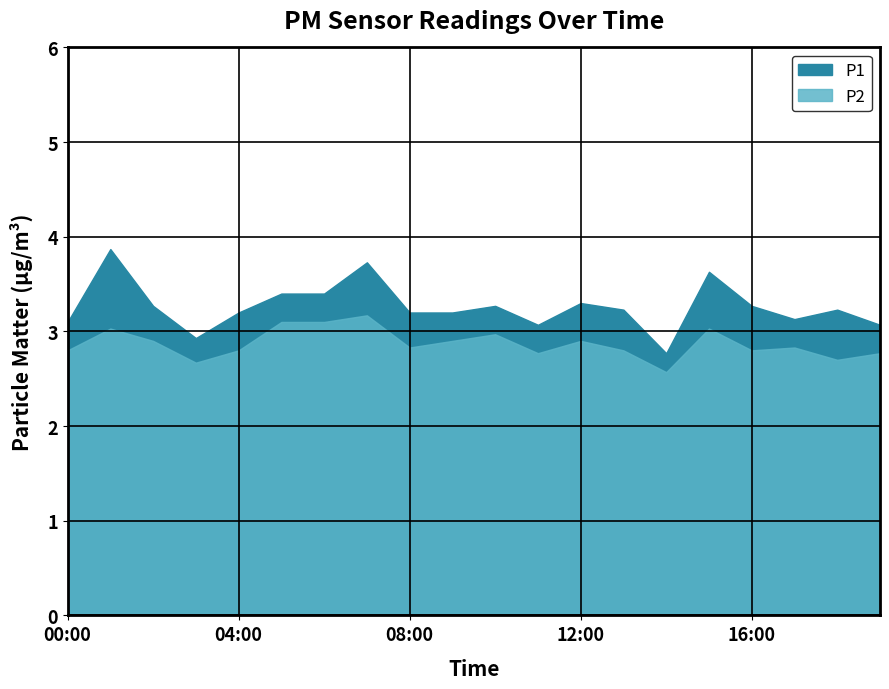

Does the chart display data point markers on the line(s)?

No